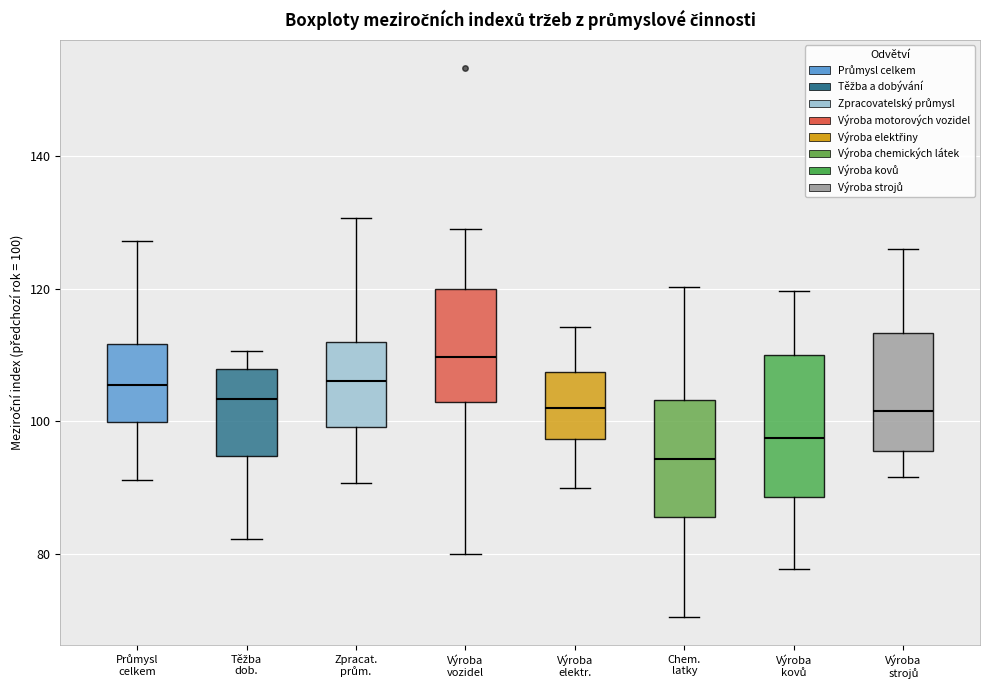

Reading left to right, read every box against the y-axis: the position of its median line, the range the box covers, and the ends of its whiskers. The values are not printed on the chart, so give them approximately, as read against the axis.

Průmysl celkem: median 106, box 100 to 112, whiskers 92 to 128
Těžba dob.: median 104, box 94 to 108, whiskers 82 to 110
Zpracat. prům.: median 106, box 100 to 112, whiskers 90 to 130
Výroba vozidel: median 110, box 102 to 120, whiskers 80 to 128
Výroba elektr.: median 102, box 98 to 108, whiskers 90 to 114
Chem. latky: median 94, box 86 to 104, whiskers 70 to 120
Výroba kovů: median 98, box 88 to 110, whiskers 78 to 120
Výroba strojů: median 102, box 96 to 114, whiskers 92 to 126